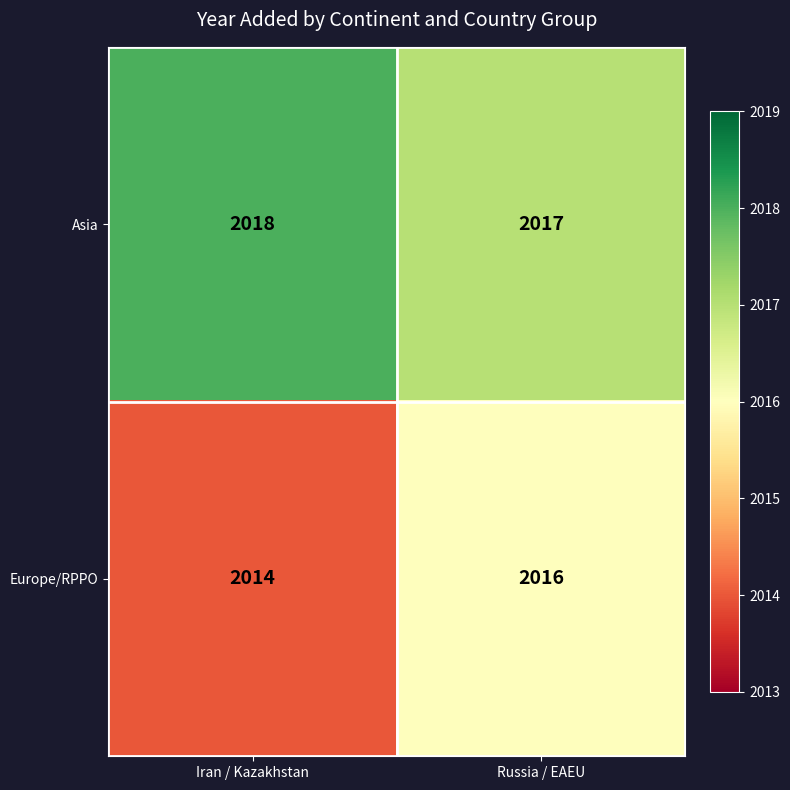

Reading right to left, transcribe all the data shown in this chart.

Asia: 2017	2018
Europe/RPPO: 2016	2014